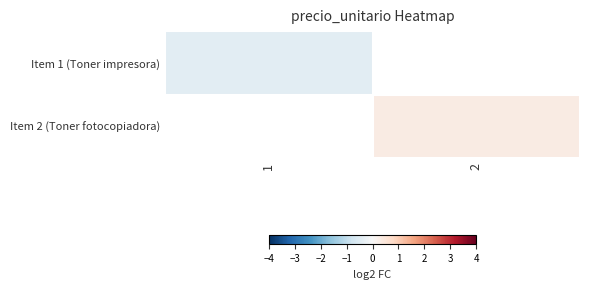

What is the smallest value displayed?

-0.4